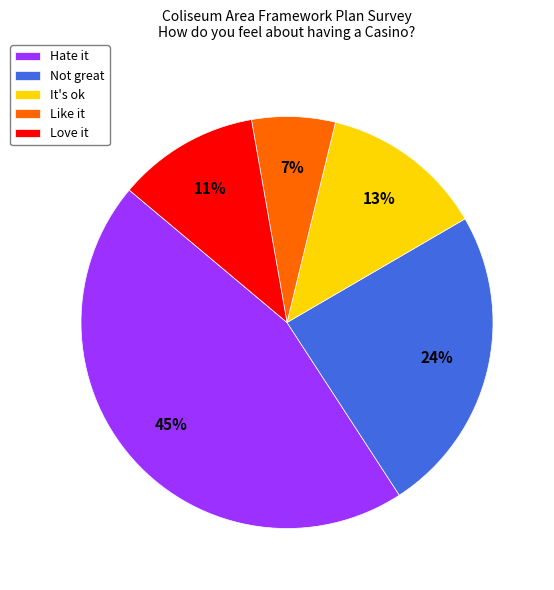

Between Hate it and It's ok, which is larger?

Hate it